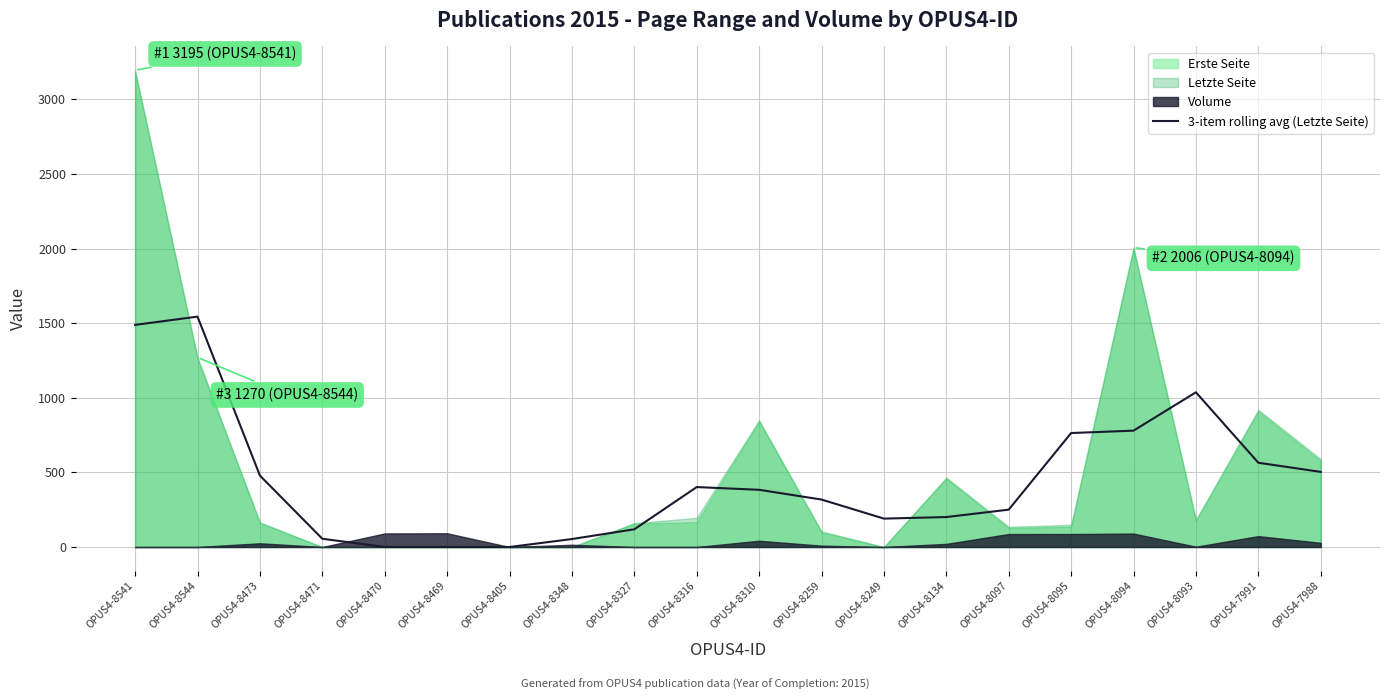

What is the maximum value for 3-item rolling avg (Letzte Seite)?

1543.7